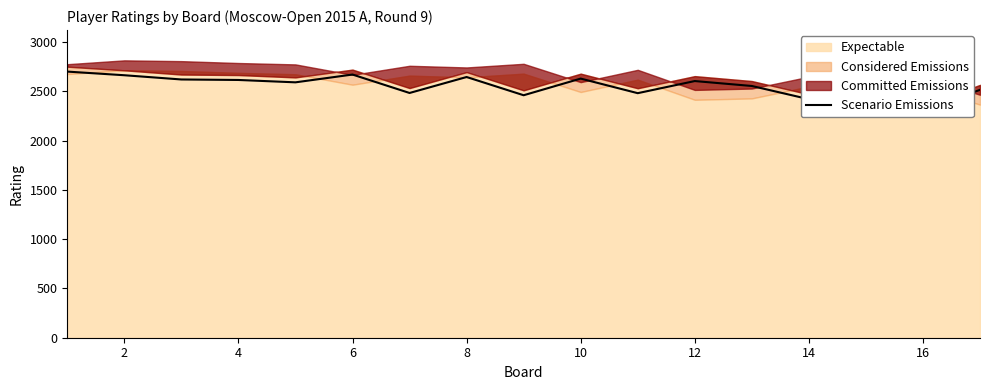

The chart shows a value of 2645 at 8. True or false?

True